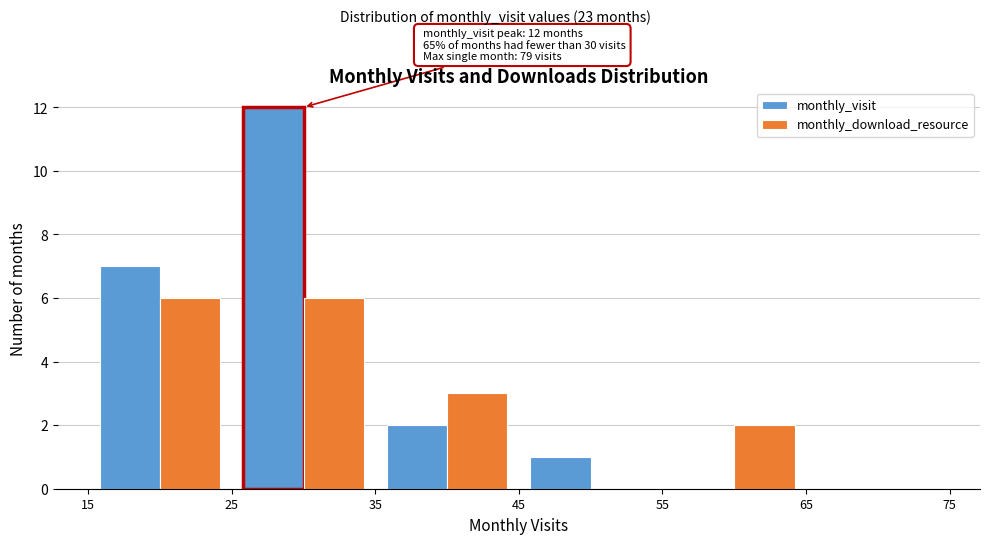

In the monthly_visit series, which range on the x-axis has the tallest bar?

25 to 35